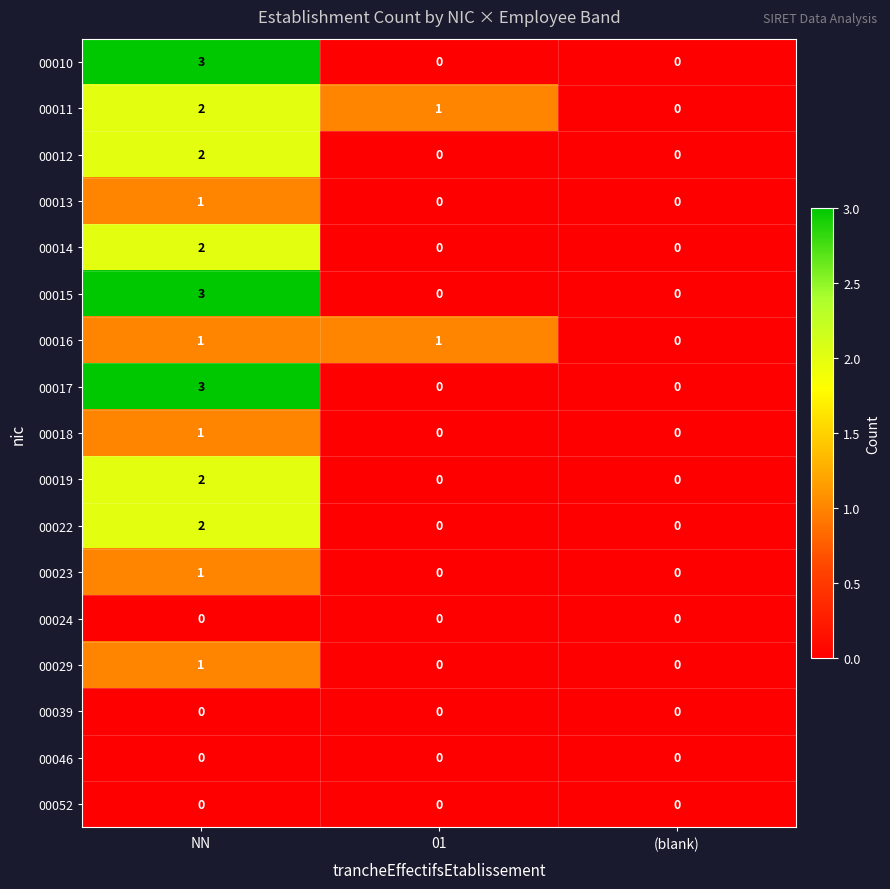

At which category is the sum across all series the highest?

NN